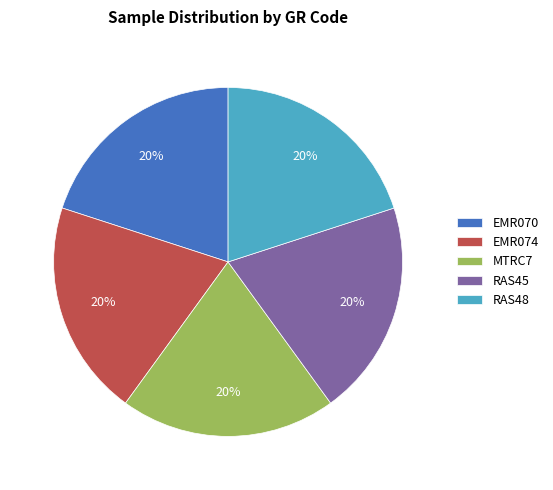

Approximately how many times larger is the value at MTRC7 compared to RAS48?

1.0